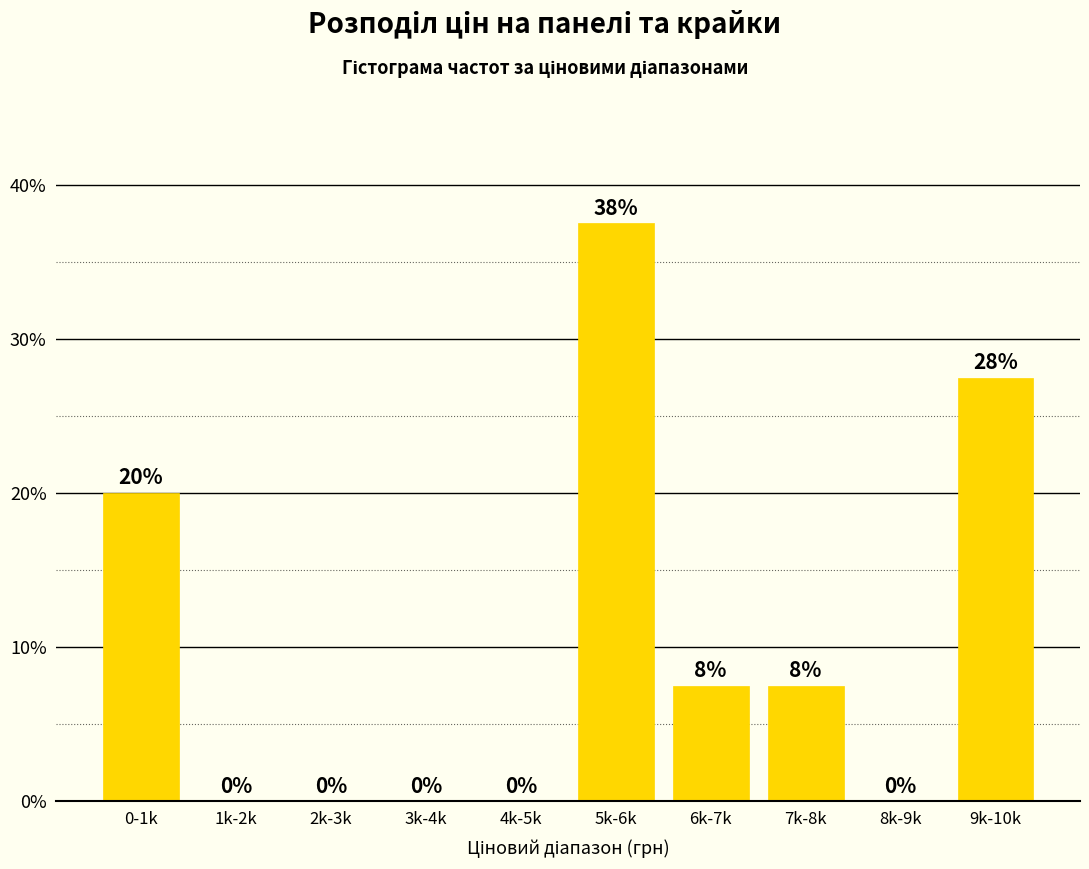

What is the change in value from 5k-6k to 7k-8k?

-30.0